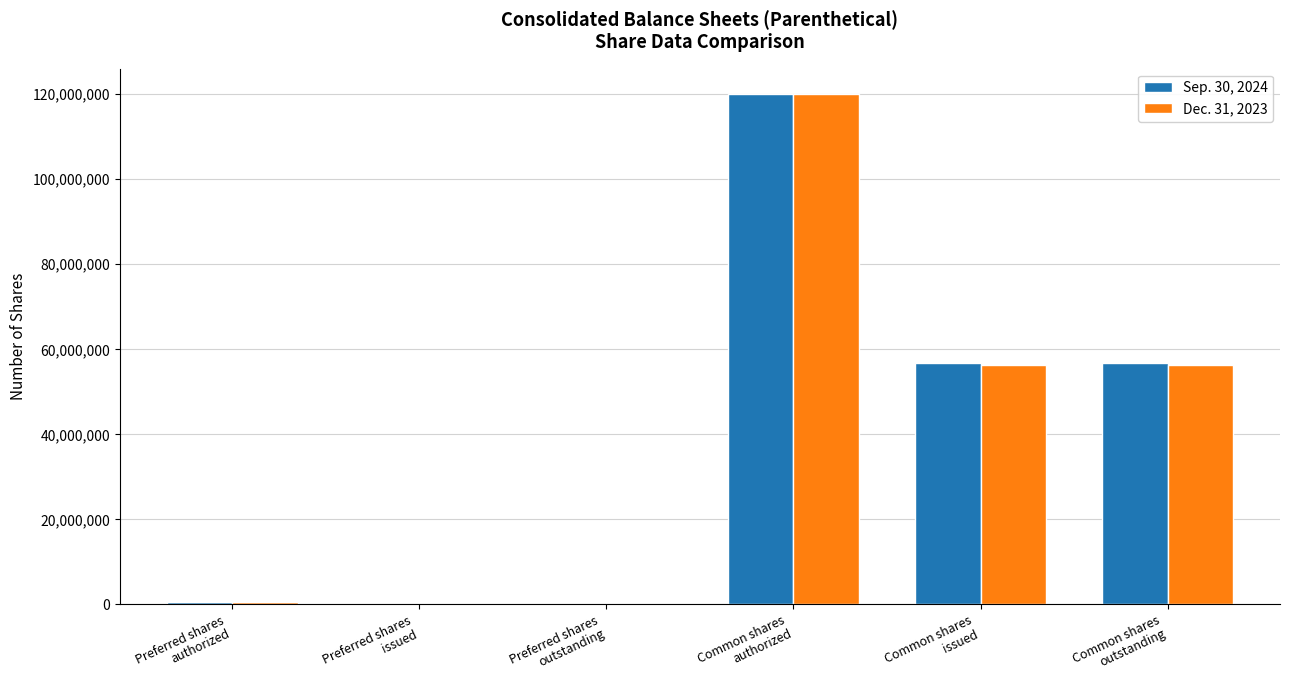

How many categories are shown in the chart?

6